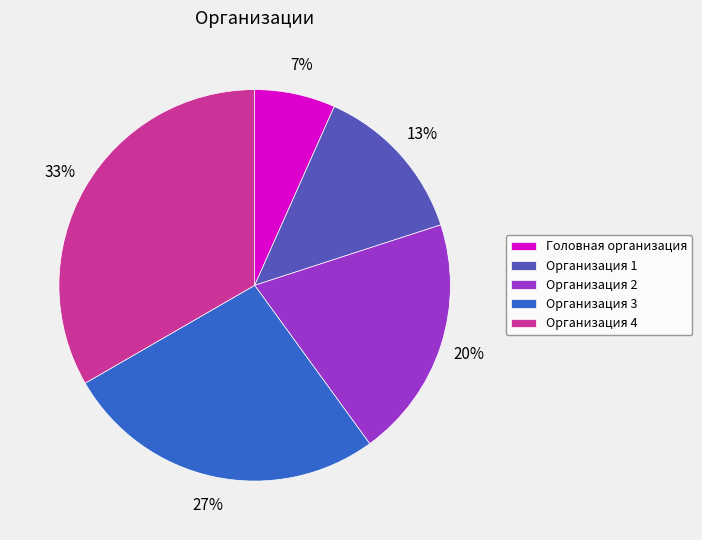

Which category has the biggest portion of the pie?

Организация 4